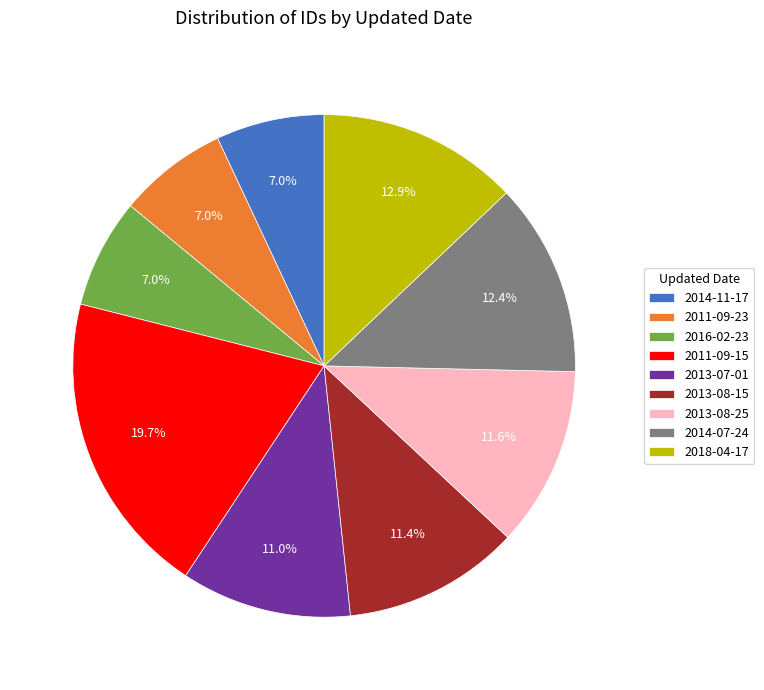

Do 2018-04-17 and 2011-09-15 together represent more than half of the pie?

No